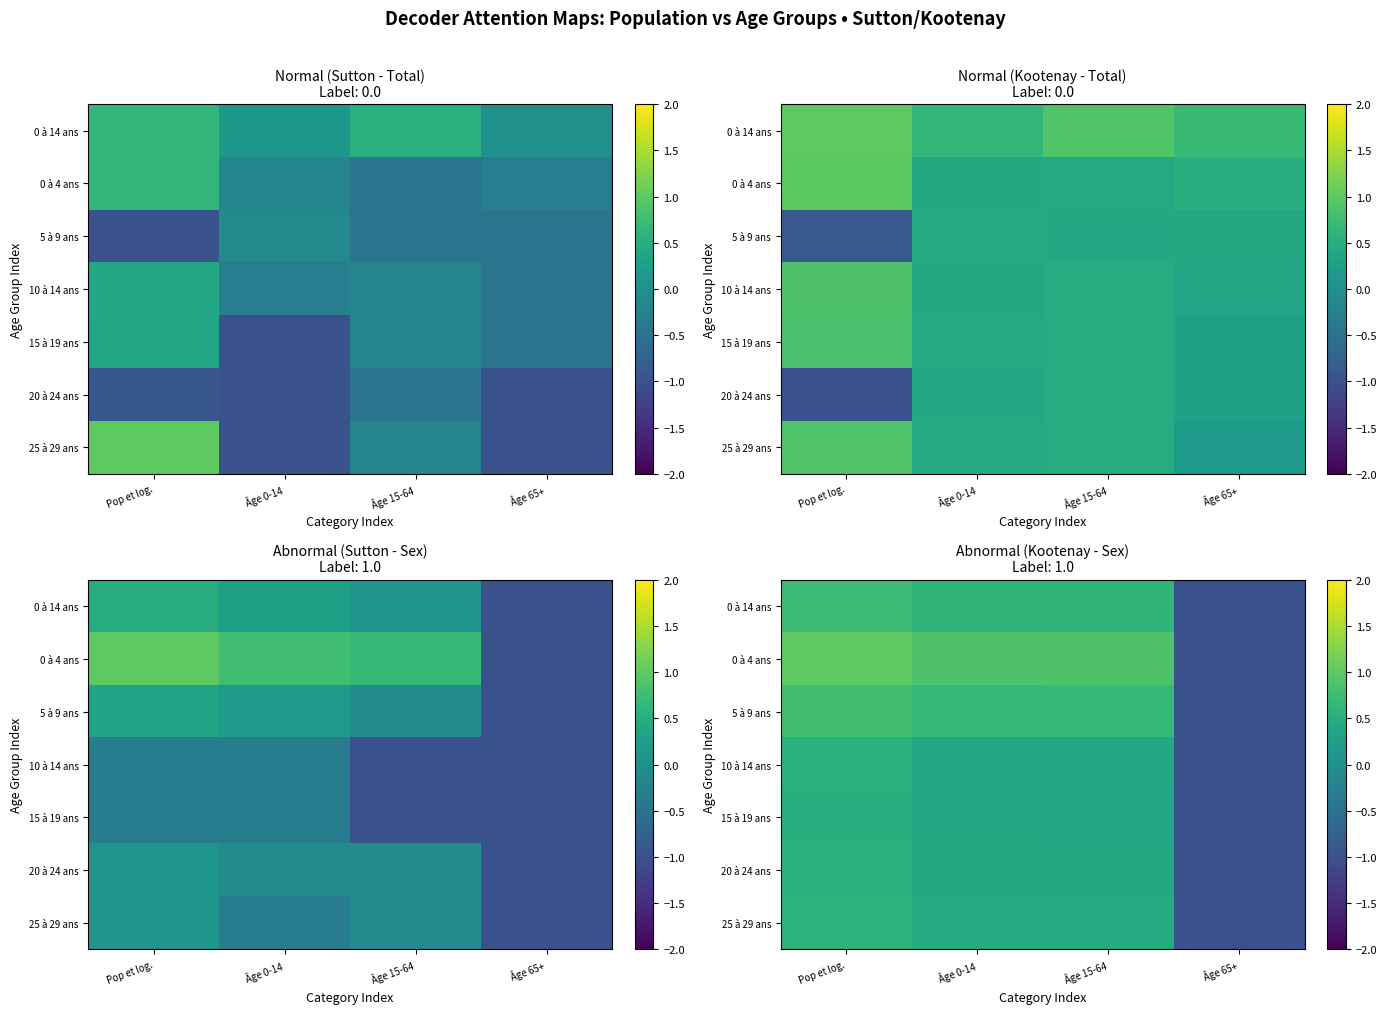

What is the sum of all 0 à 4 ans values?

1.8